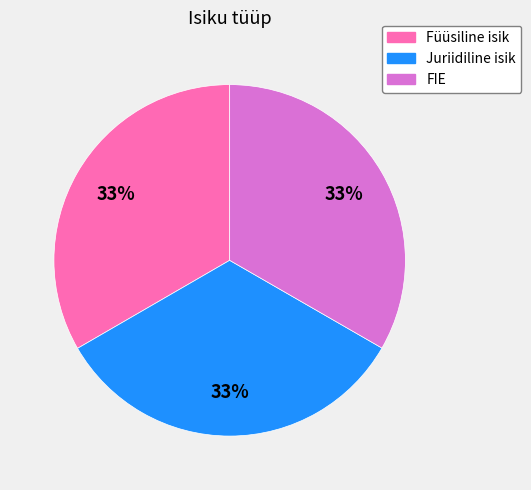

Is Füüsiline isik the majority of the pie?

No